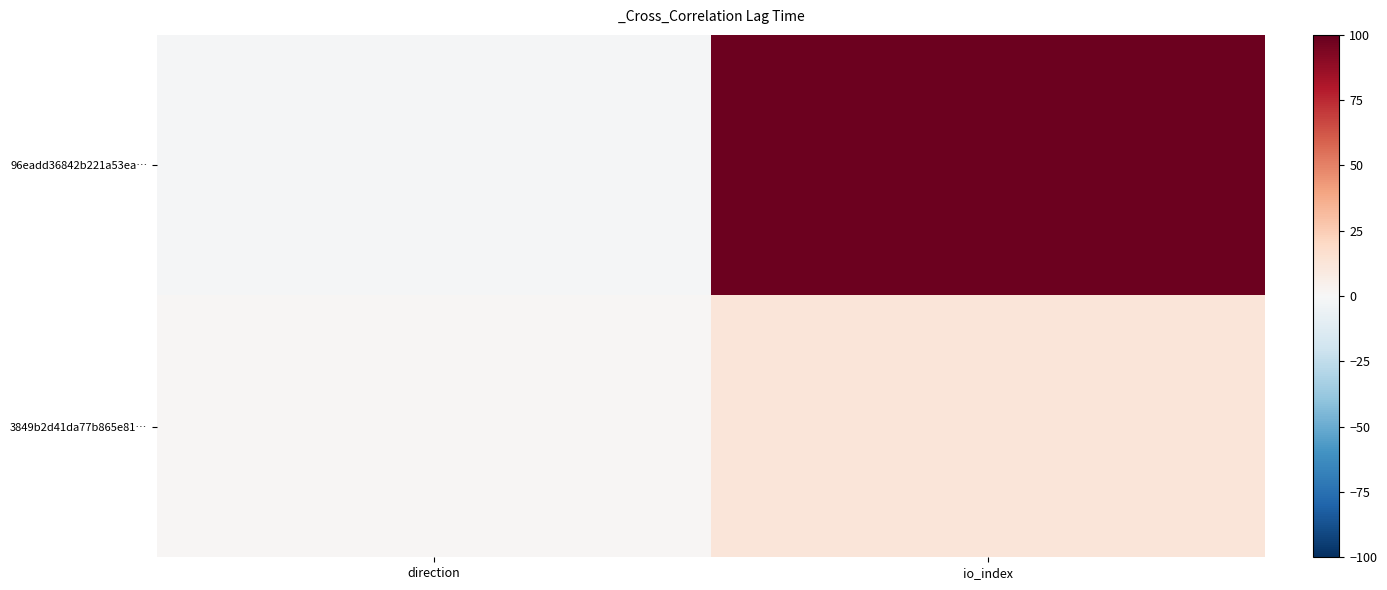

List the series in order of their peak value, lowest first.

3849b2d41da77b865e81…, 96eadd36842b221a53ea…